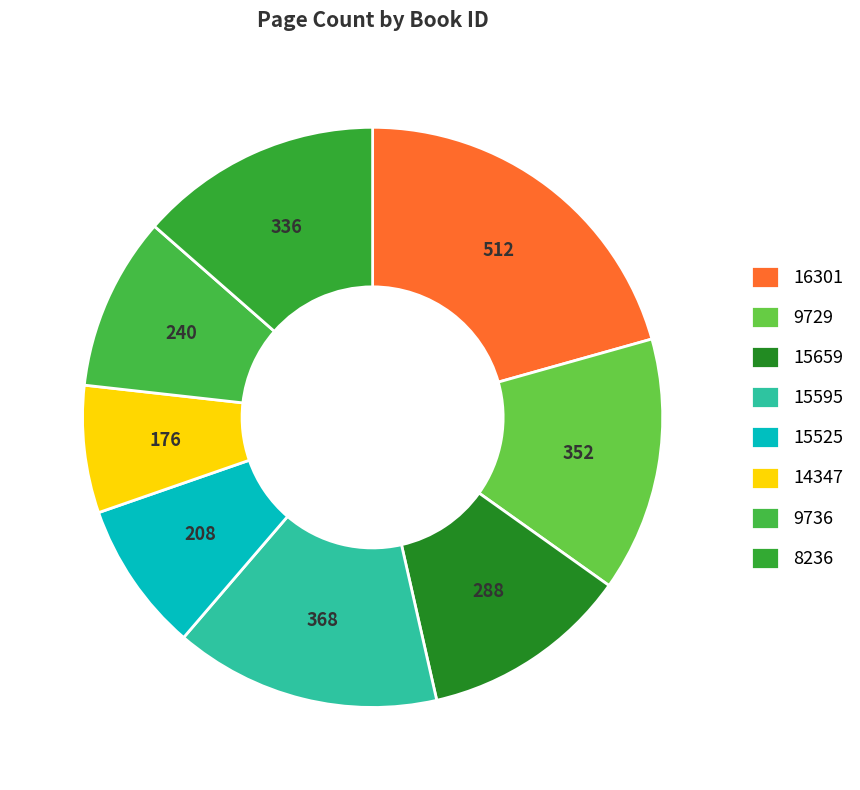

Do 16301 and 14347 together represent more than half of the pie?

No